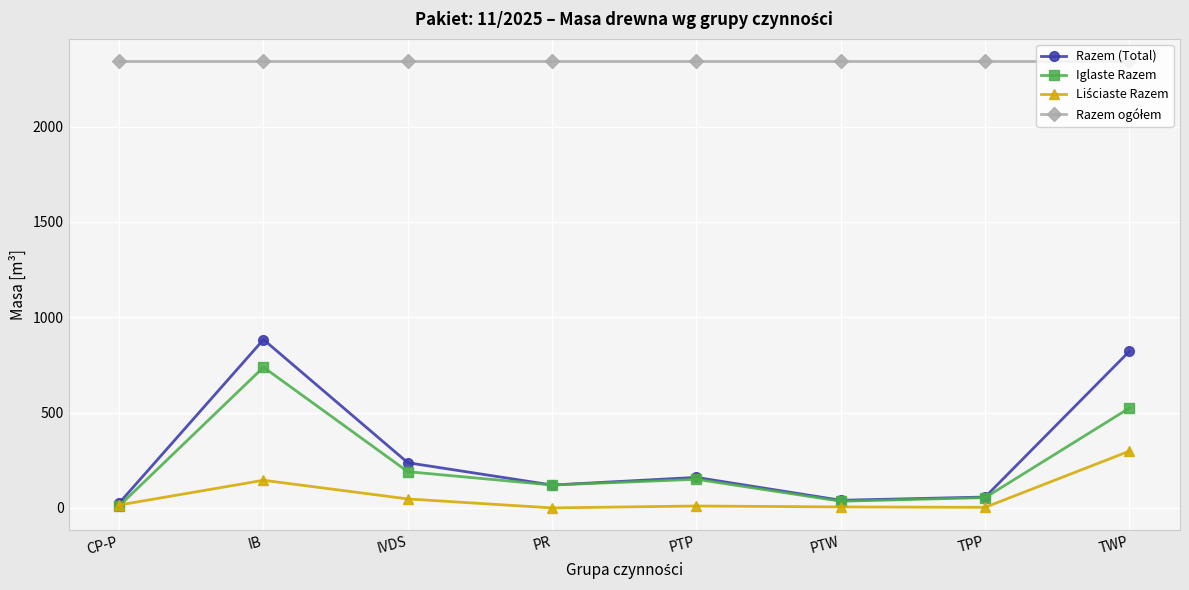

What is the total value across all series at PR?

2584